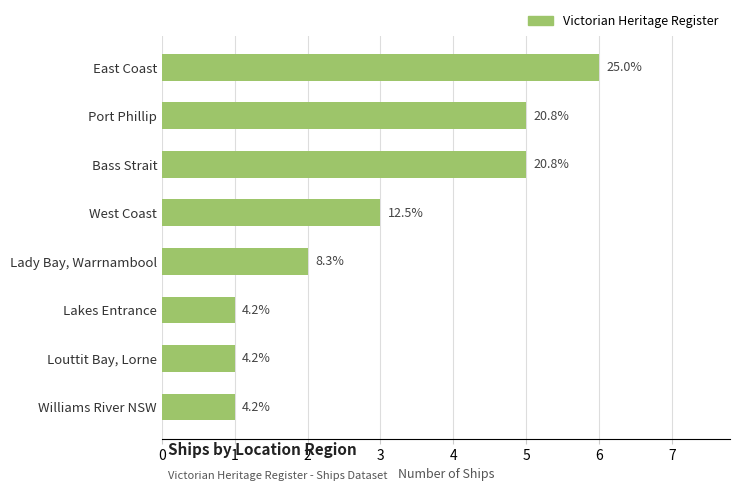

Does the chart contain any negative values?

No